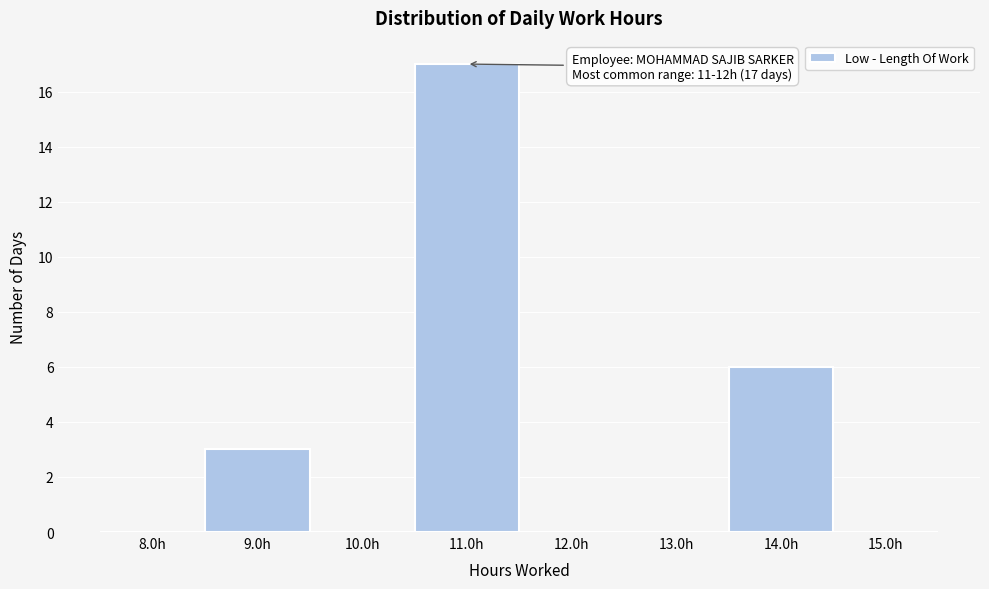

Reading right to left, list all the values displayed in this chart.

15.0h=0	14.0h=6	13.0h=0	12.0h=0	11.0h=17	10.0h=0	9.0h=3	8.0h=0